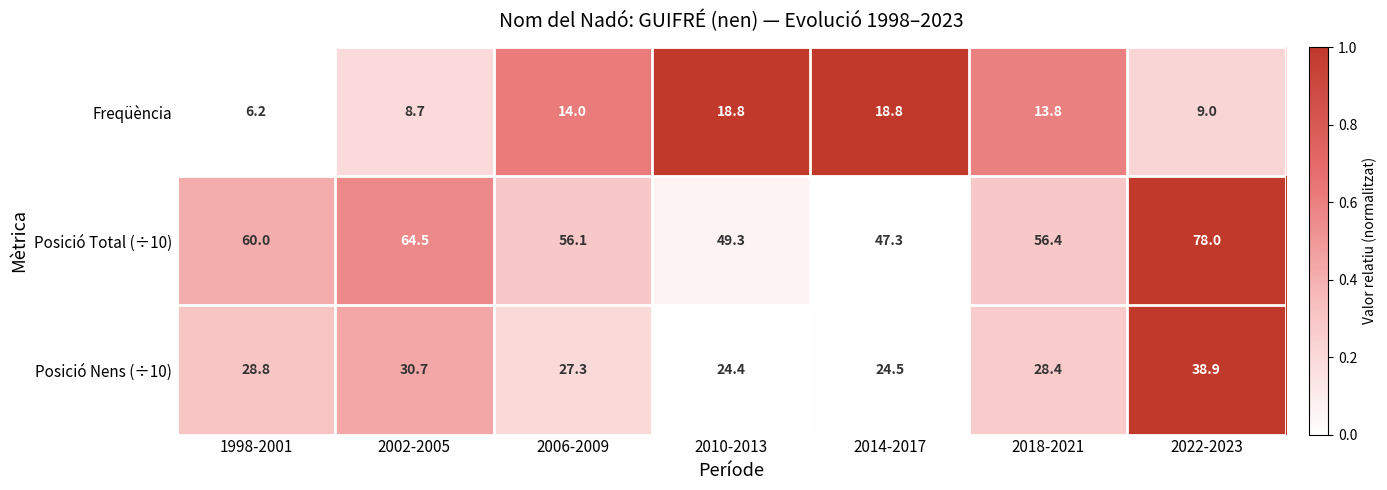

The Posició Nens (÷10) series shows 30.7 at 2002-2005. True or false?

True